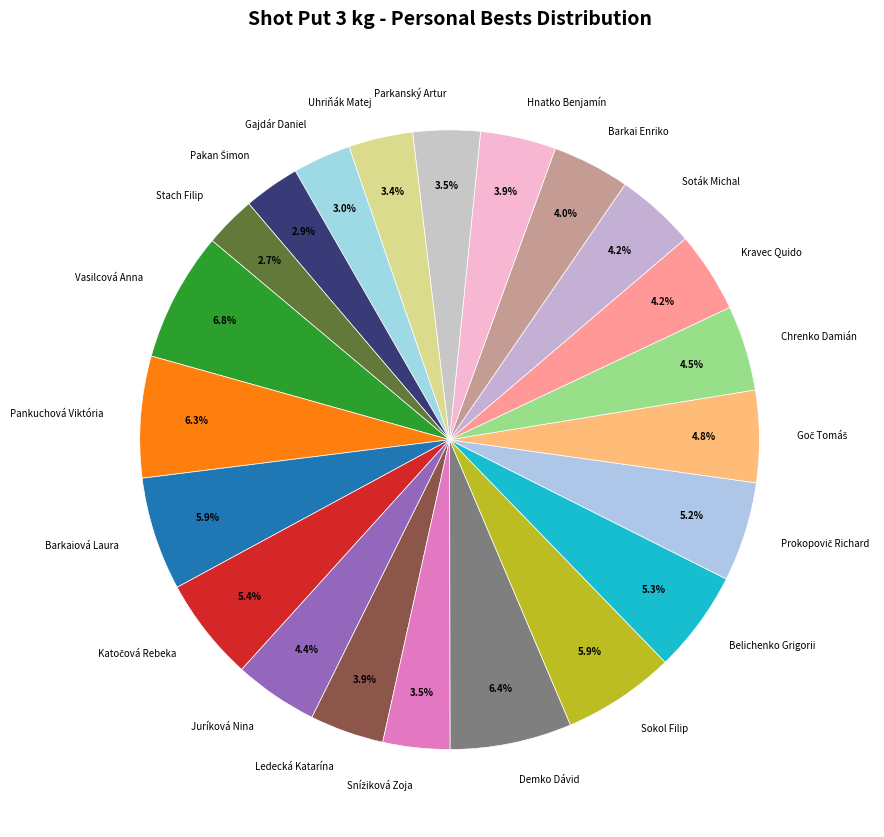

Combined, what portion of the pie is Barkaiová Laura and Gajdár Daniel?

8.9%